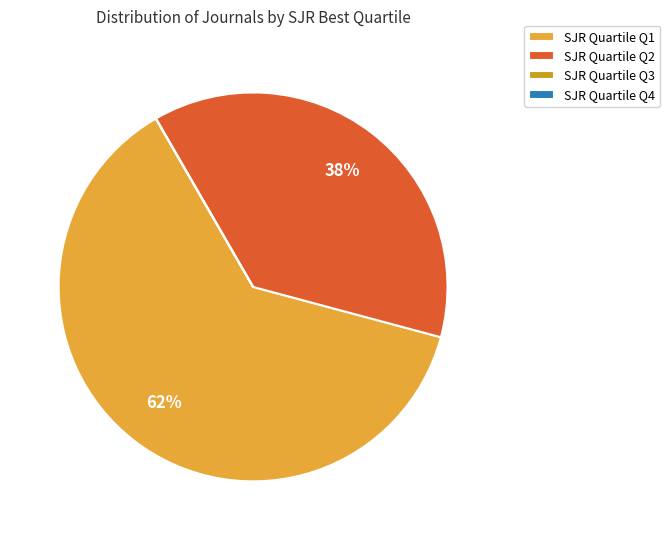

Does any single category account for the majority?

Yes